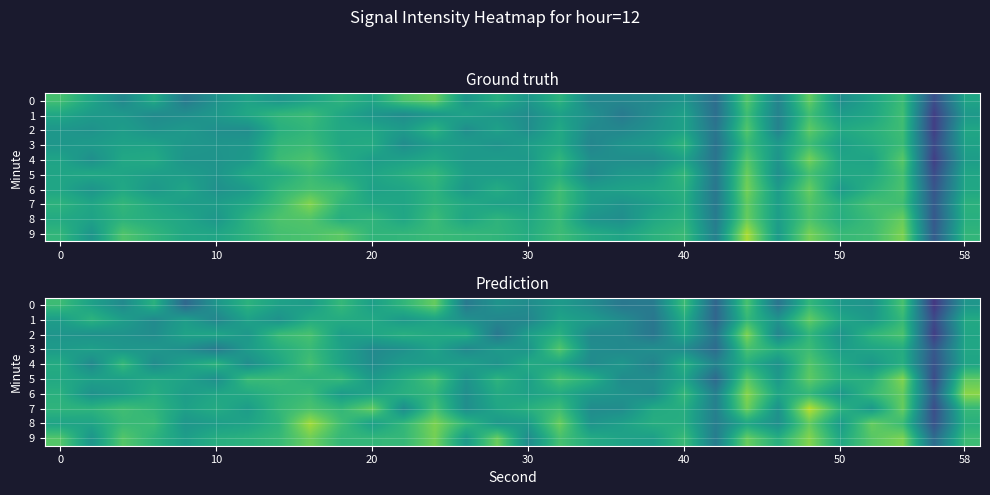

What is the sum of the row_0 values at 19 and 58?

-212.2